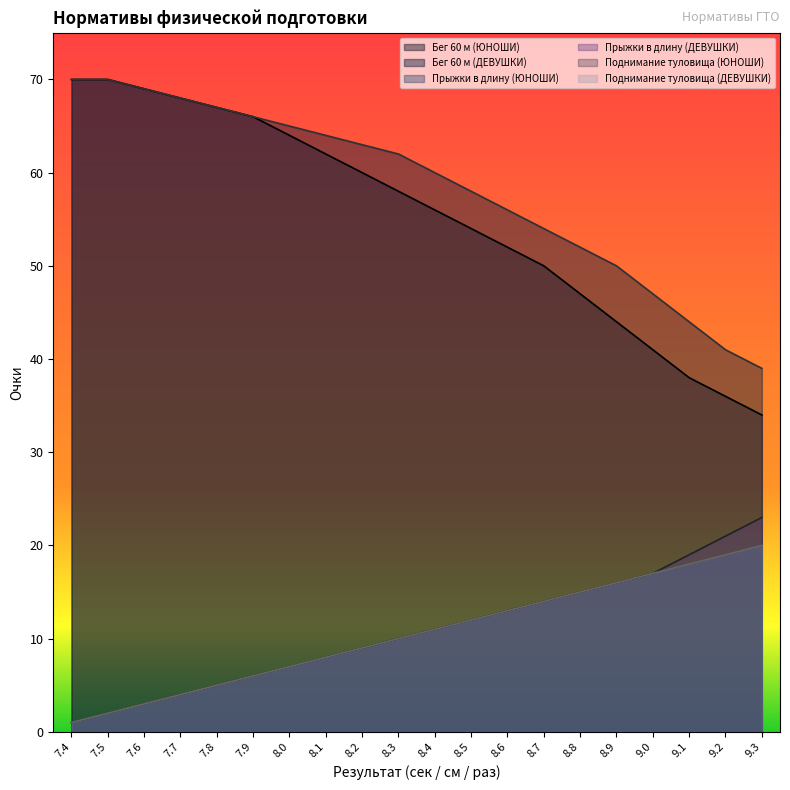

How many data points in Поднимание туловища (ЮНОШИ) are above 11?

9